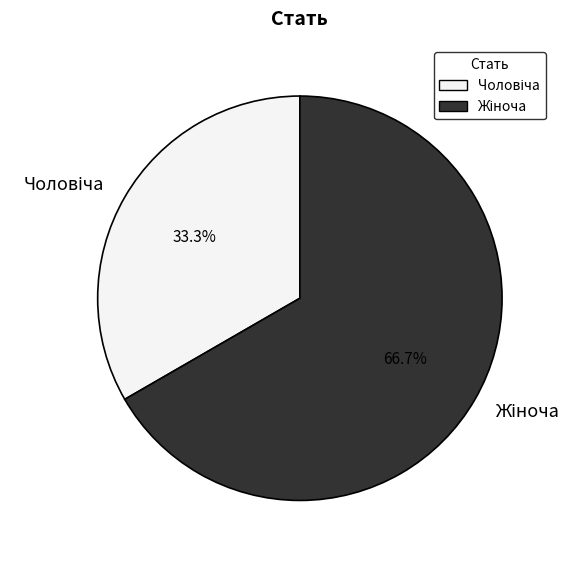

Does any single category account for the majority?

Yes